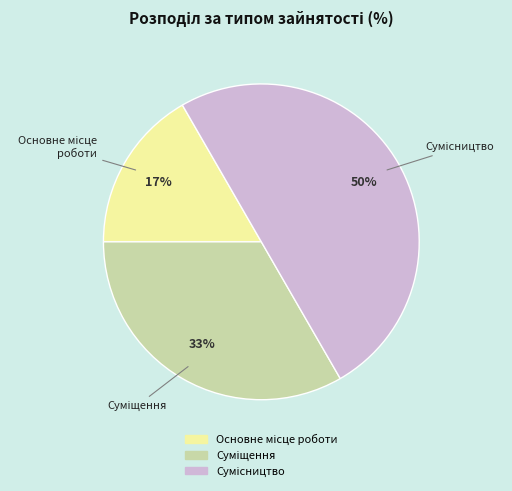

How many slices are in this pie chart?

3